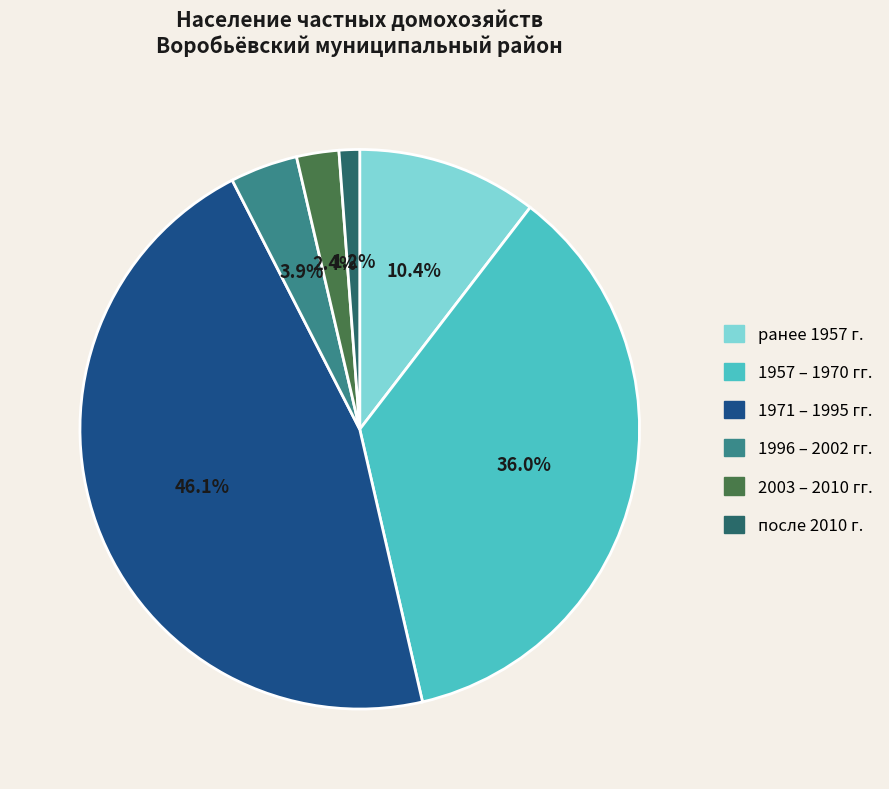

To the nearest percent, what percentage of the pie is ранее 1957 г.?

10%